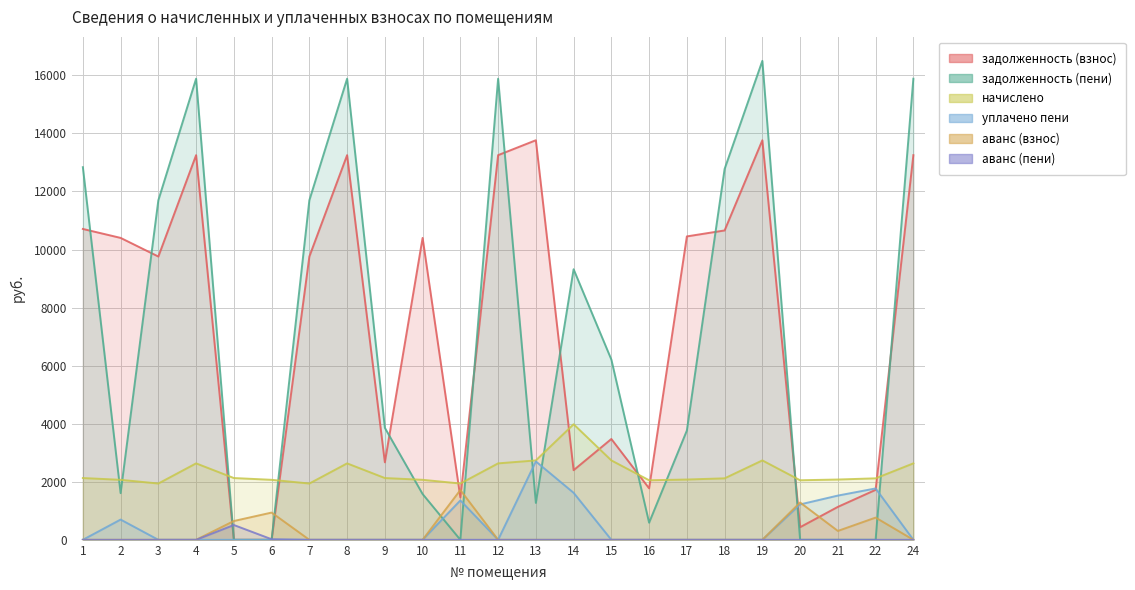

How many times do уплачено пени and задолженность (пени) cross each other?

6